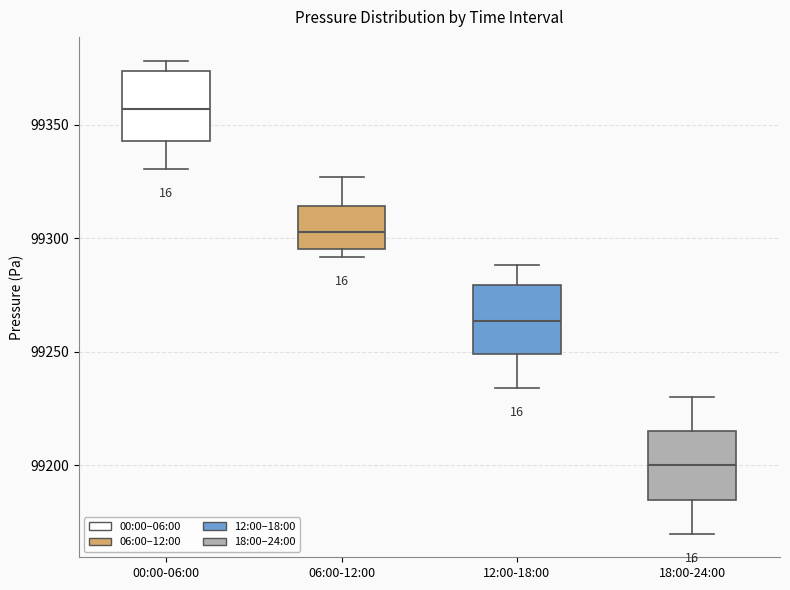

Reading left to right, read every box against the y-axis: the position of its median line, the range the box covers, and the ends of its whiskers. The values are not printed on the chart, so give them approximately, as read against the axis.

00:00-06:00: median 99355, box 99345 to 99375, whiskers 99330 to 99380
06:00-12:00: median 99305, box 99295 to 99315, whiskers 99290 to 99325
12:00-18:00: median 99265, box 99250 to 99280, whiskers 99235 to 99290
18:00-24:00: median 99200, box 99185 to 99215, whiskers 99170 to 99230